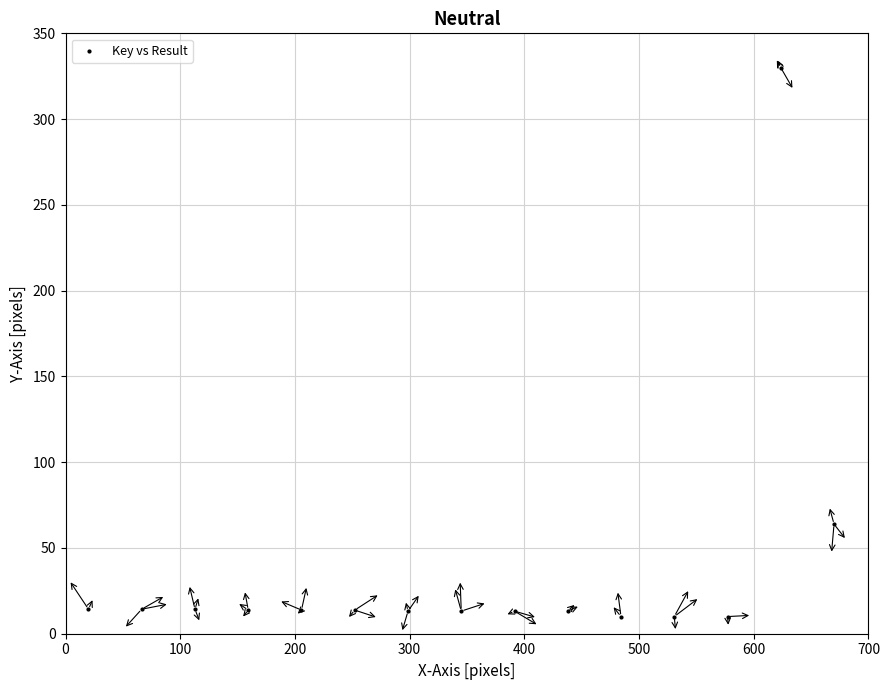

What is the range of X values (max minus min)?

650.0